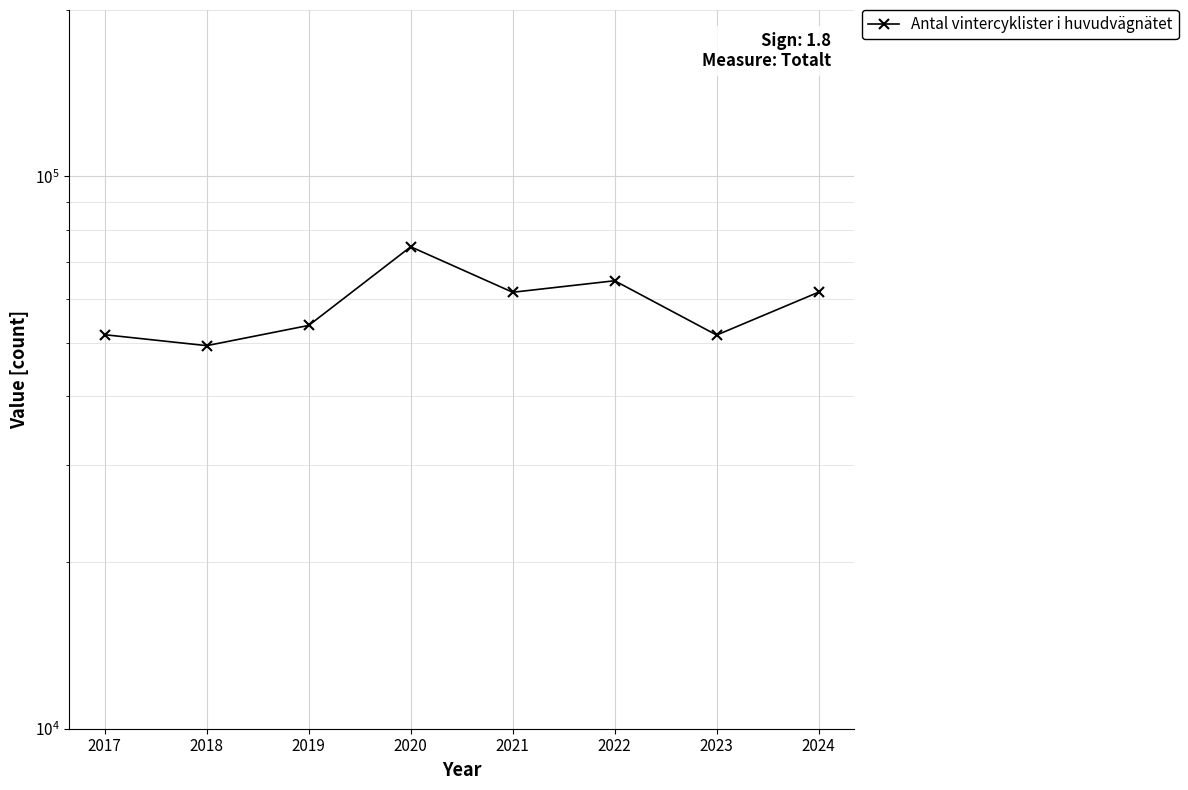

Where is the first local maximum?

2020